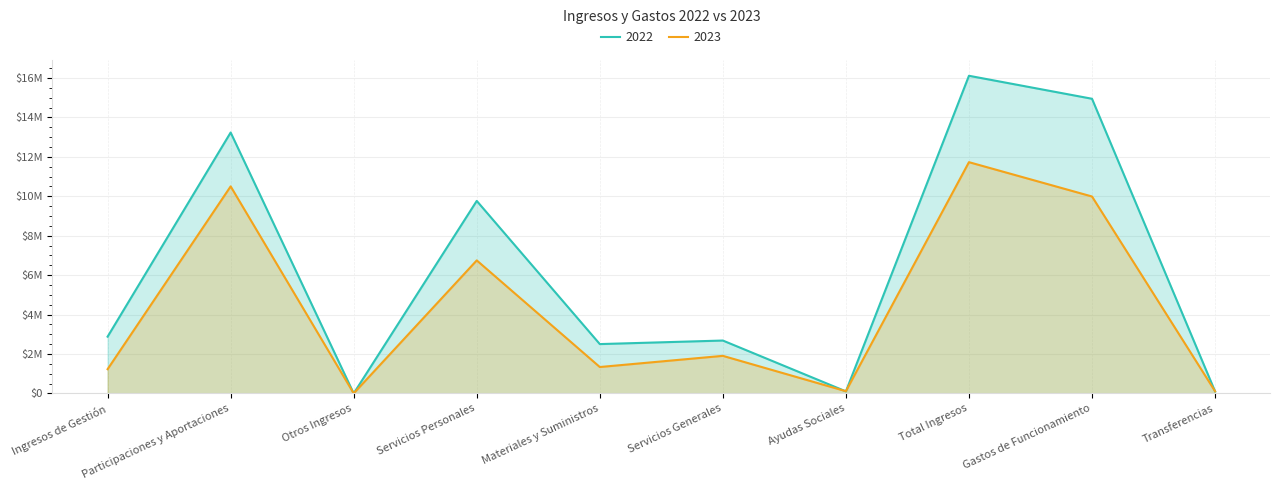

What is the difference between the maximum and minimum values in the 2023 series?

11729109.9